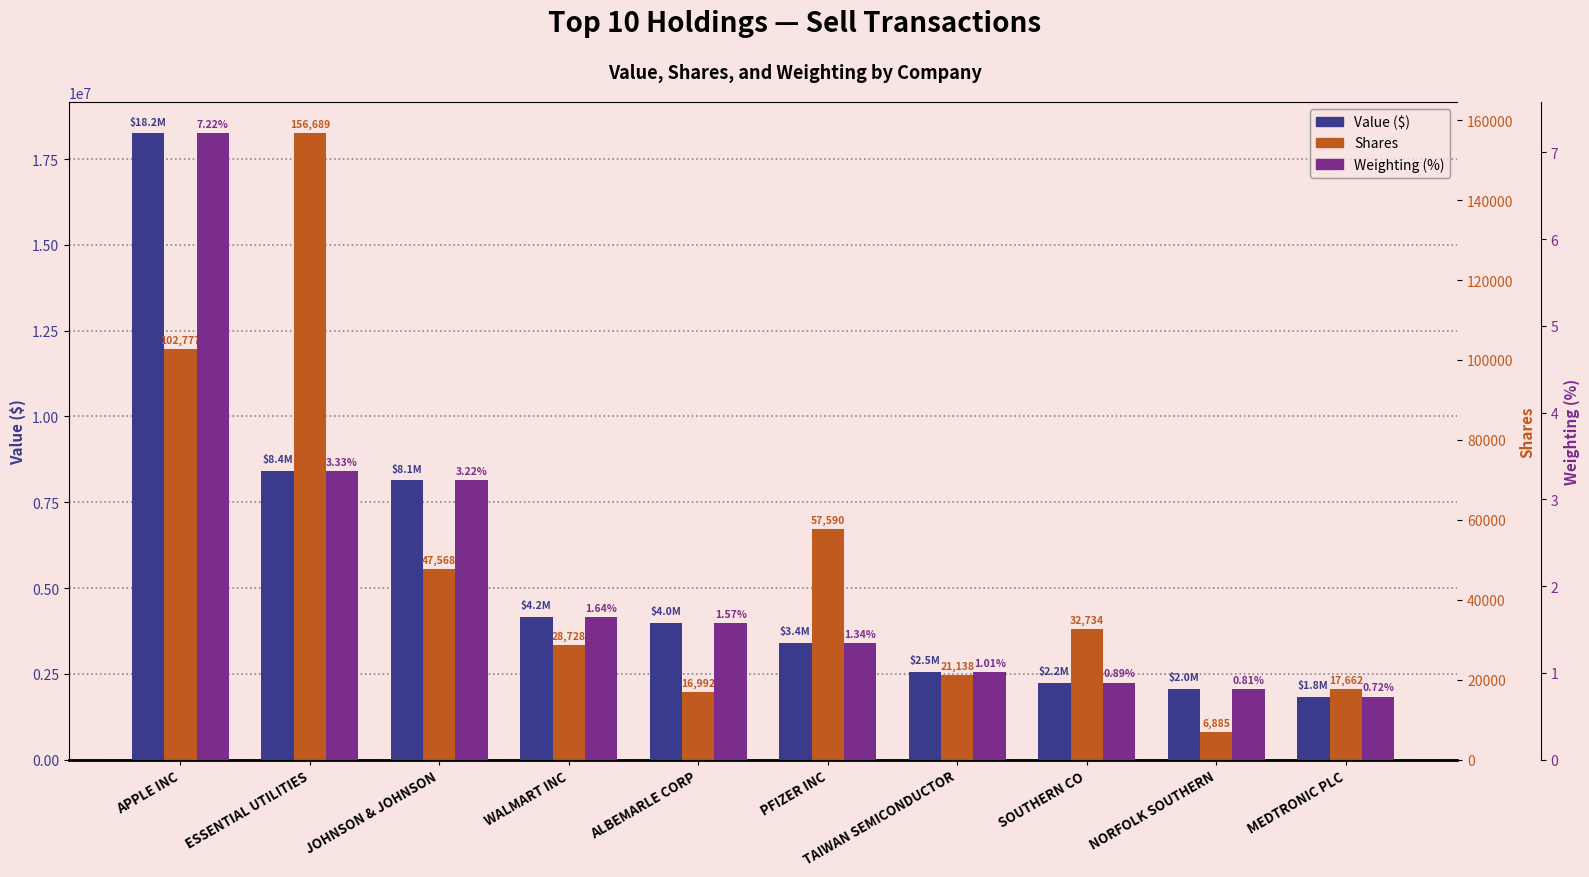

Does the chart contain any negative values?

No